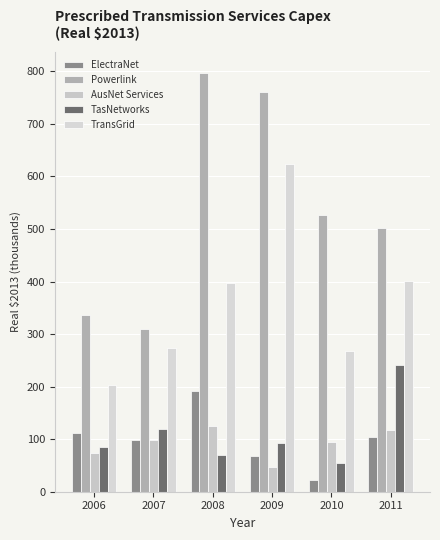

What is the value of the ElectraNet bar at the 3rd from the left?

190.9